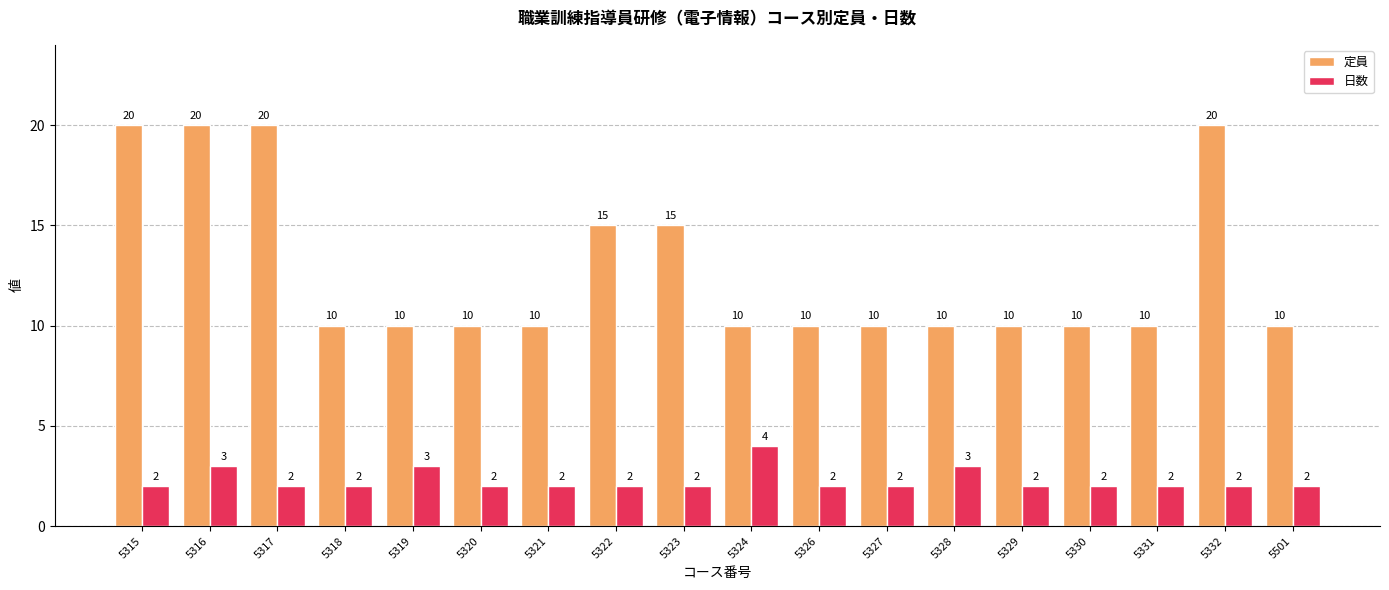

Reading right to left, what are all the values shown in this chart?

定員: 10	20	10	10	10	10	10	10	10	15	15	10	10	10	10	20	20	20
日数: 2	2	2	2	2	3	2	2	4	2	2	2	2	3	2	2	3	2